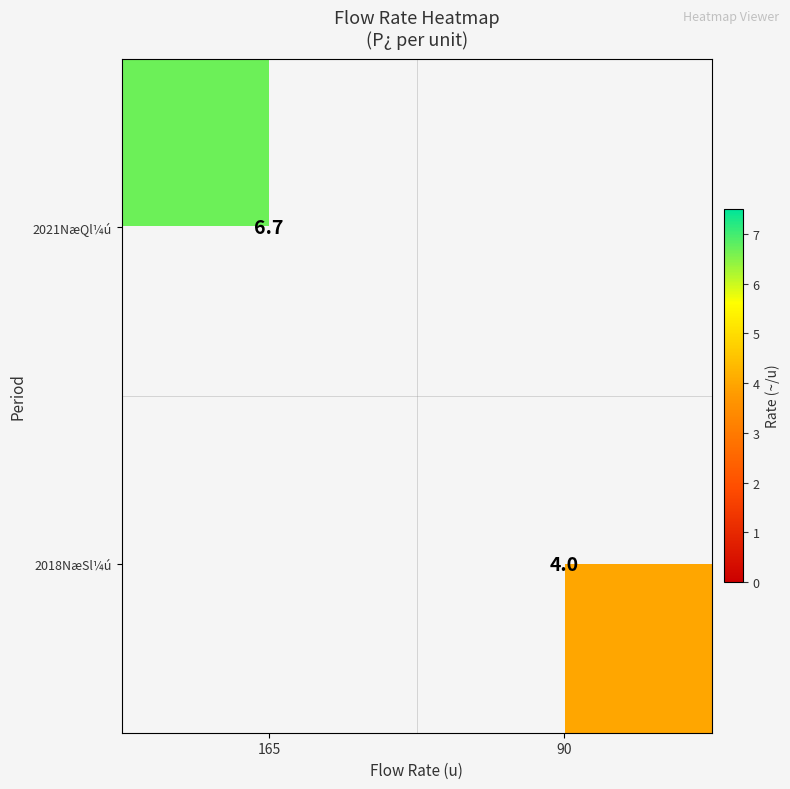

What is the smallest value displayed?

4.0